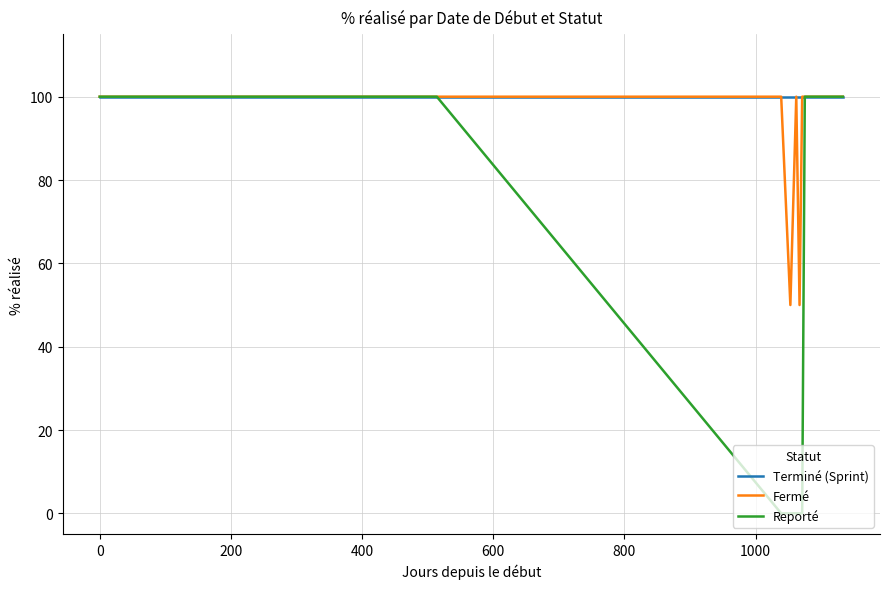

What is the greatest value displayed?

100